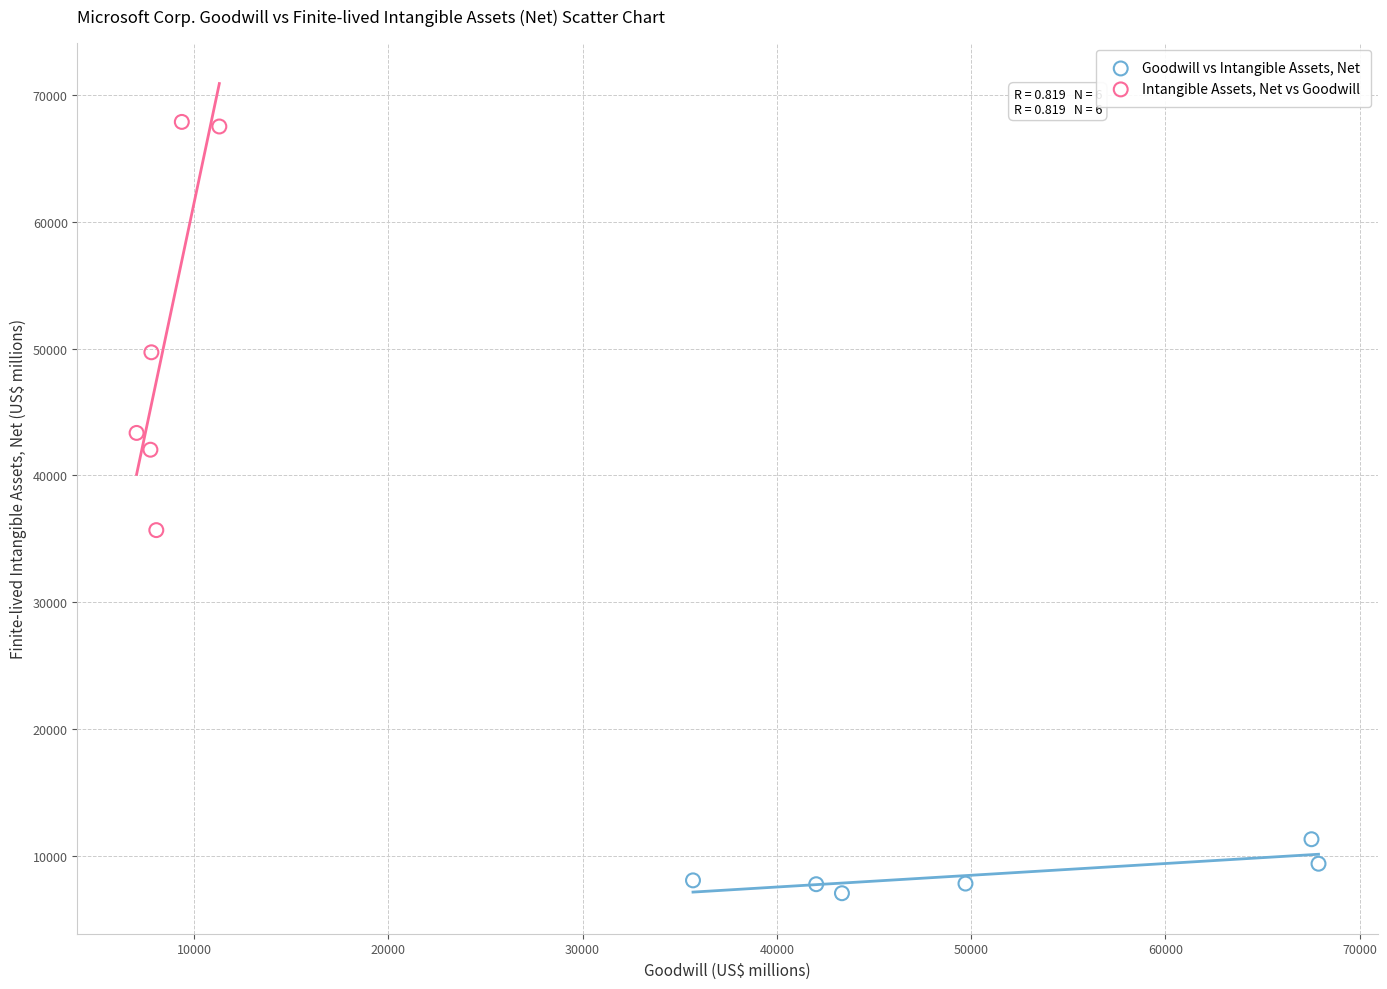

Which series reaches the minimum Y coordinate?

Goodwill vs Intangible Assets, Net